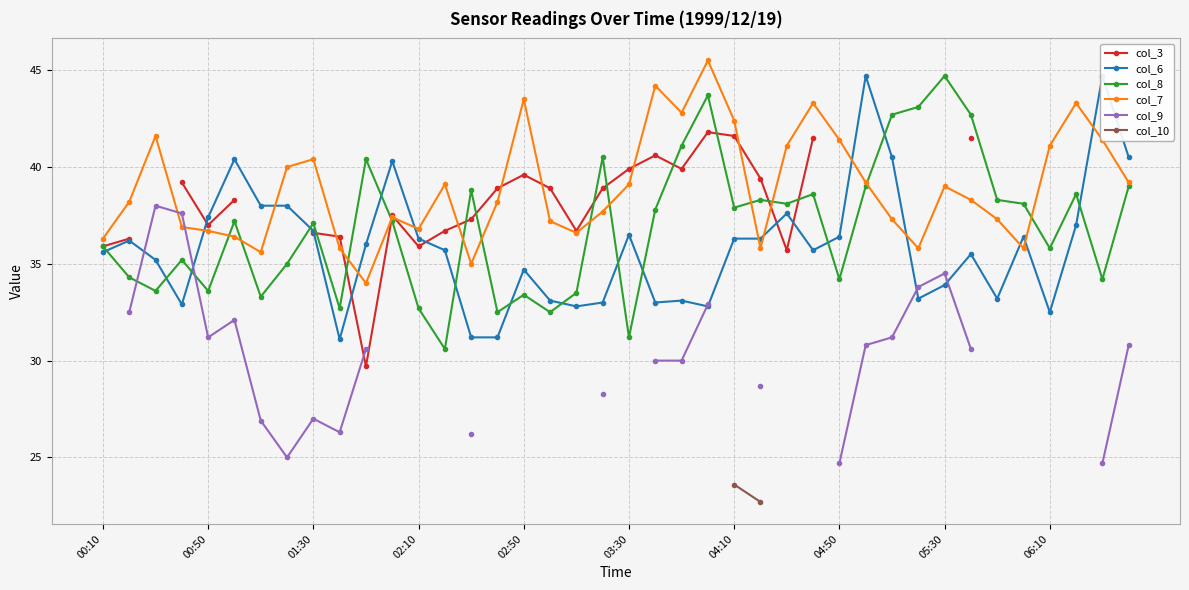

Which series has the widest spread of values?

col_8